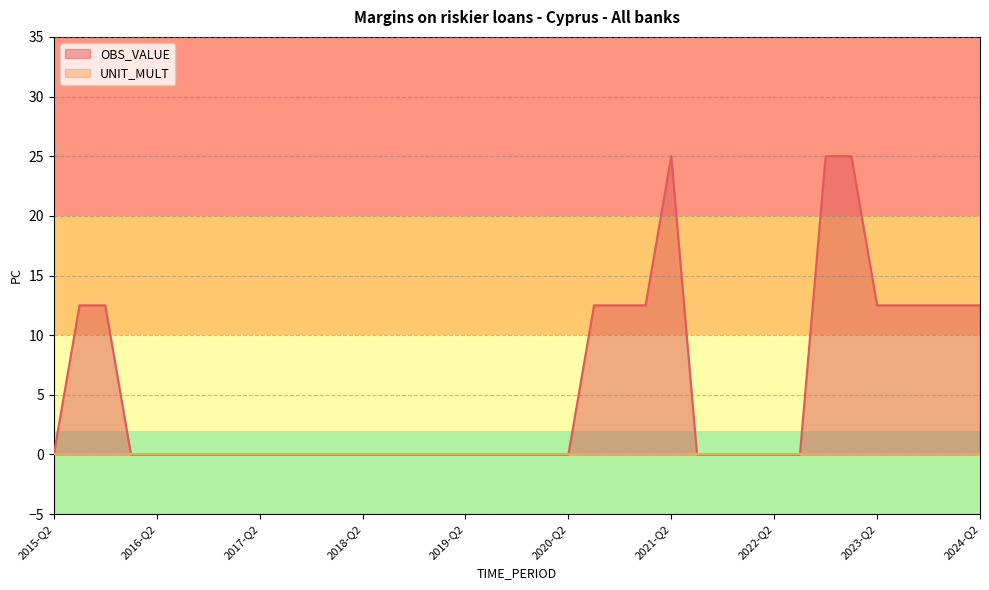

True or false: there are more than 1 points higher than both neighbors.

False